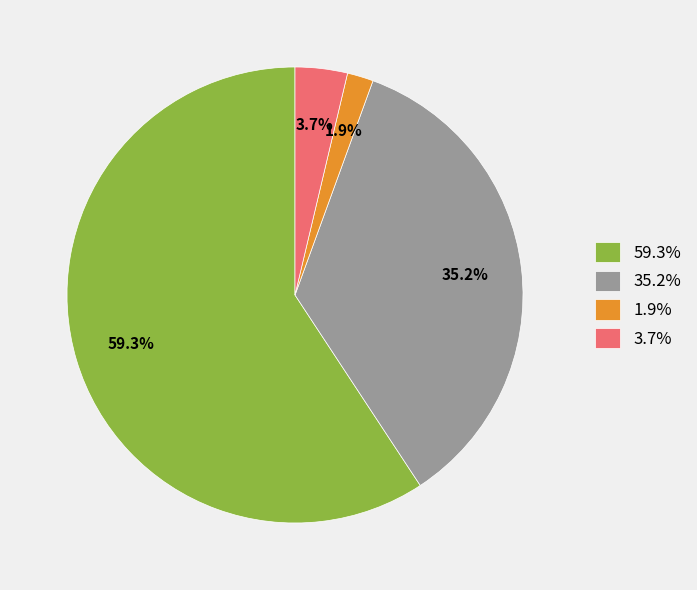

To the nearest percent, what is the average slice percentage?

25%